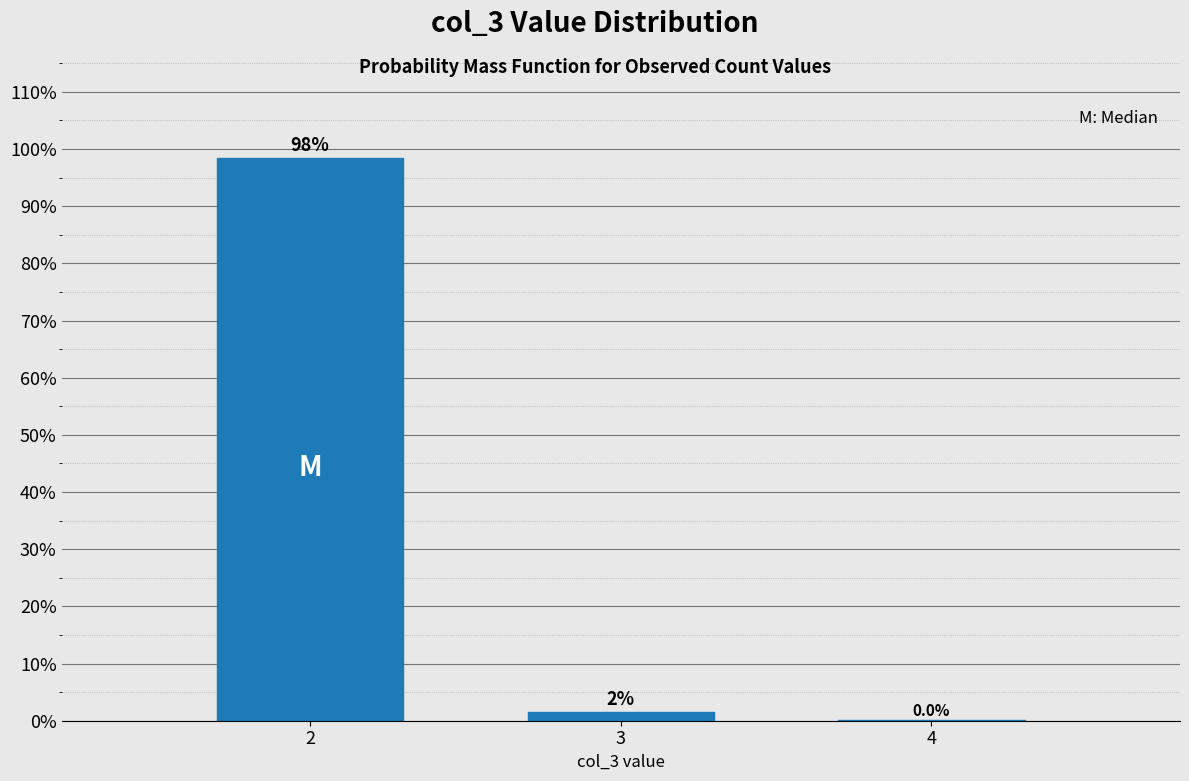

The chart shows a value of 145.7 at 2. True or false?

False